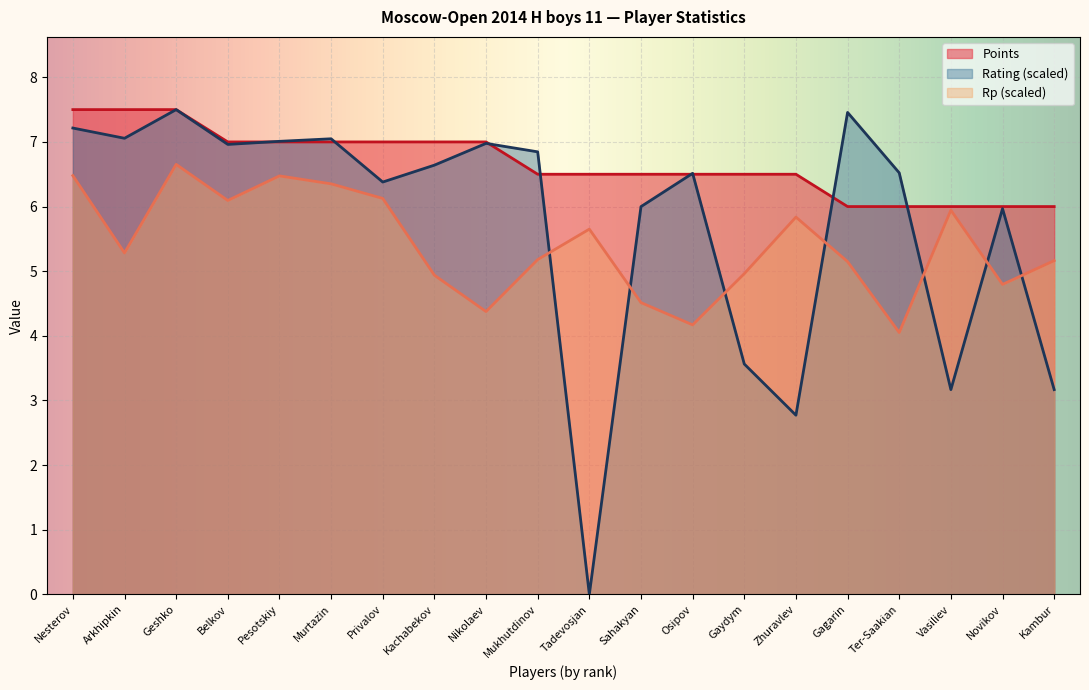

In Rating, how many points are lower than both neighbors (excluding endpoints)?

6